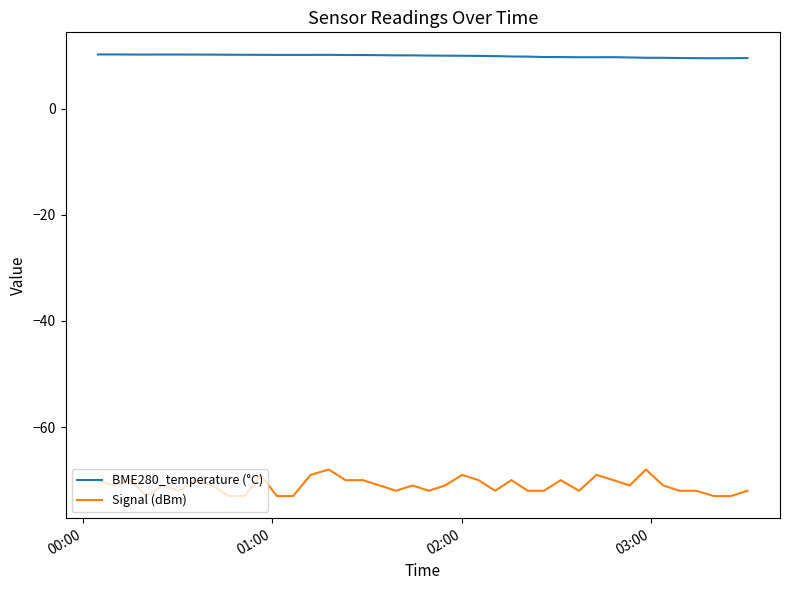

Rank the series by their maximum value, from lowest to highest.

Signal (dBm), BME280_temperature (°C)